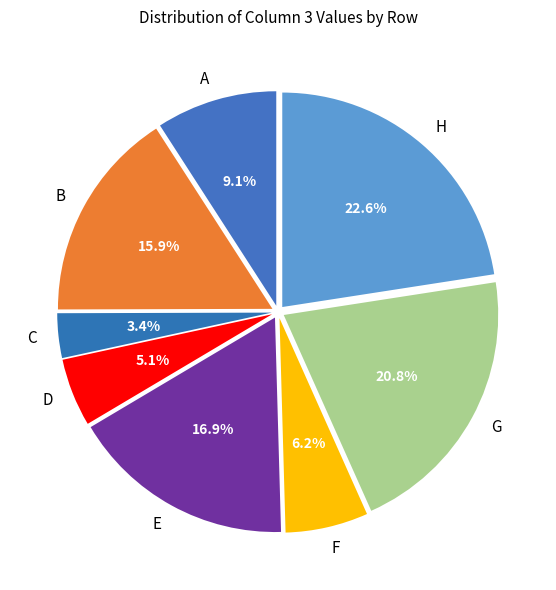

Rank the categories by value from highest to lowest.

H, G, E, B, A, F, D, C